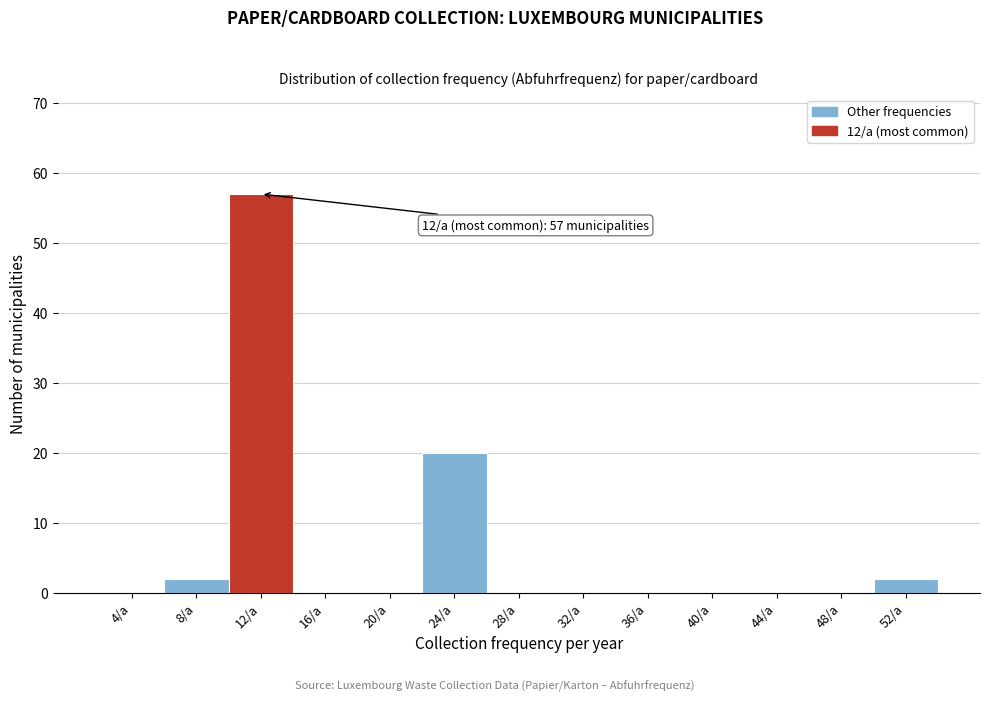

Reading left to right, extract all data points from this chart.

4/a=0	8/a=2	12/a=57	16/a=0	20/a=0	24/a=20	28/a=0	32/a=0	36/a=0	40/a=0	44/a=0	48/a=0	52/a=2